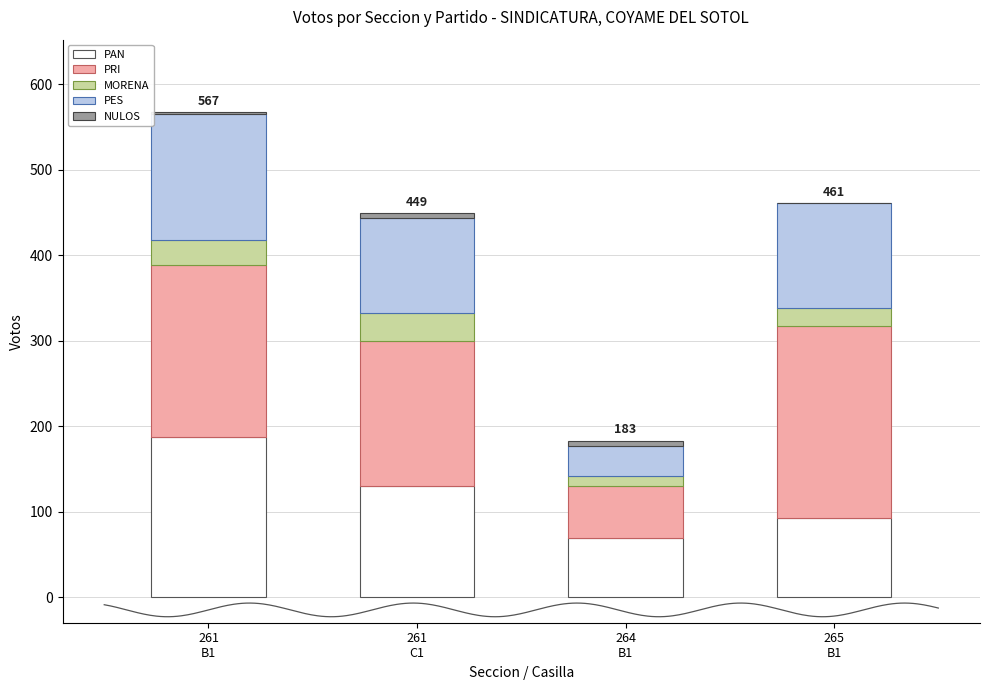

What is the average value of the PES series?

104